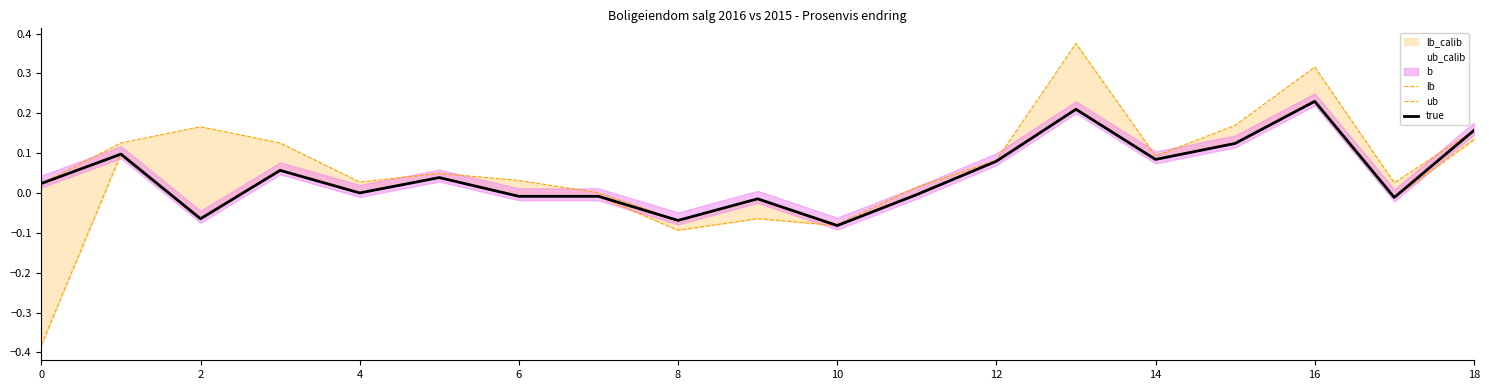

Rank the series at 0 from highest to lowest value.

ub, true, lb